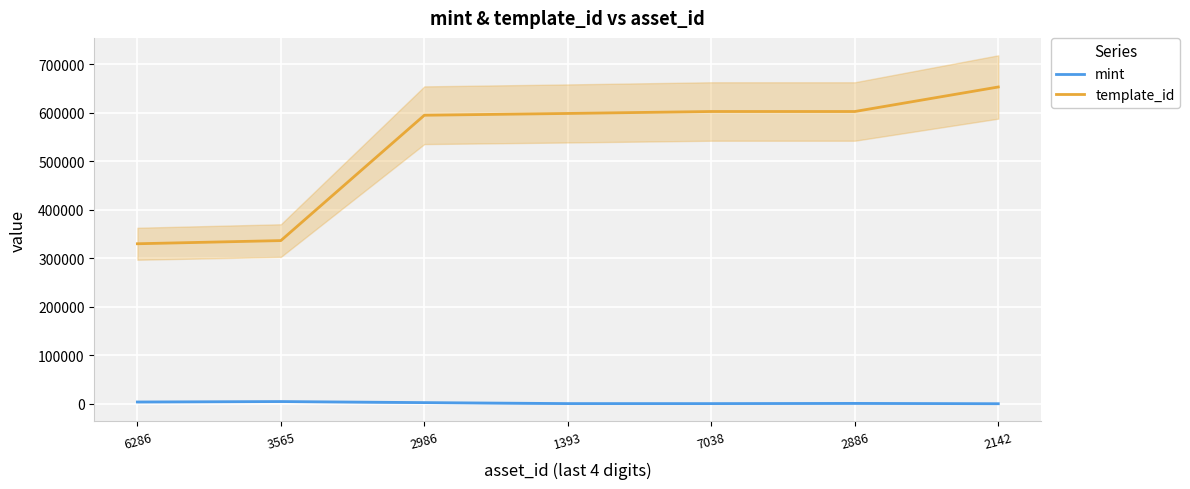

The template_id series shows 330131 at 6286. True or false?

True